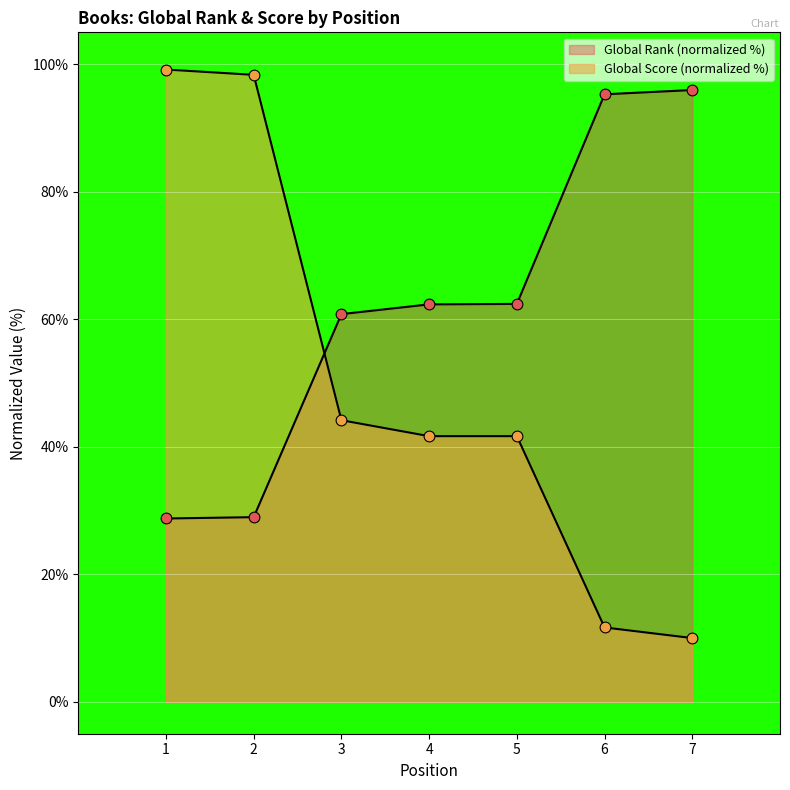

Which series has the largest total across all categories?

Global Rank